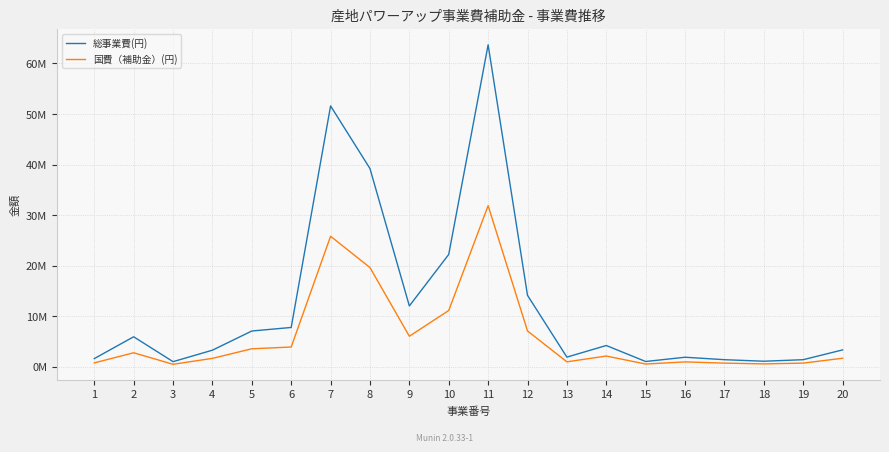

True or false: 国費（補助金）(円) and 総事業費(円) intersect in this chart.

False